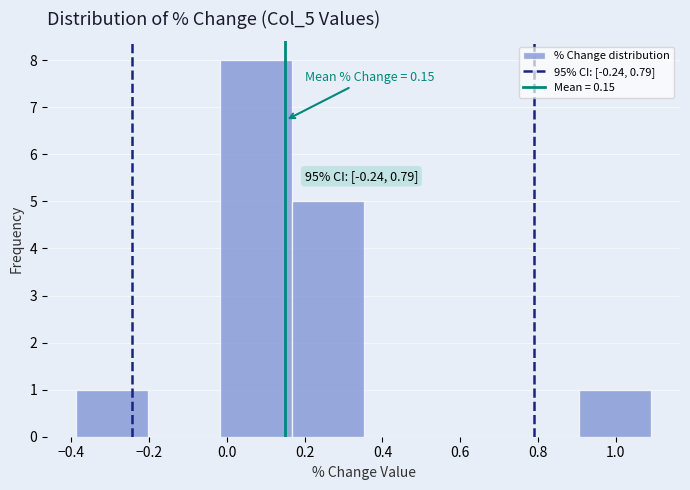

Which range on the x-axis has the tallest bar?

-0.02 to 0.16